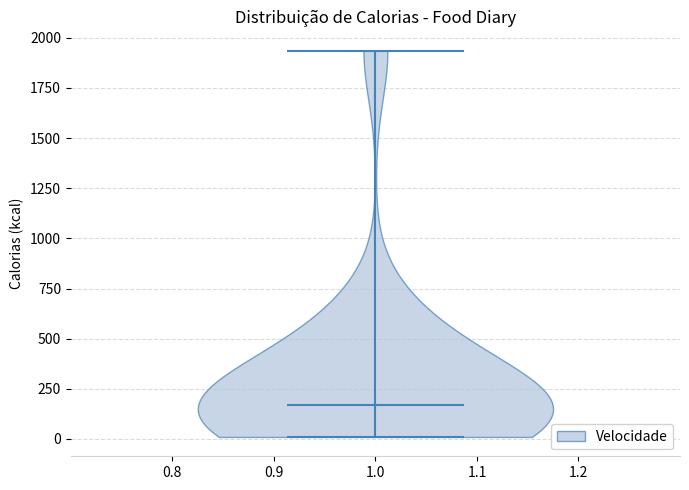

Read this violin plot against the y-axis: where its median line is, and the lowest and highest points the violin reaches. The values are not printed on the chart, so give them approximately, as read against the axis.

median line 150, lowest point 0, highest point 1950